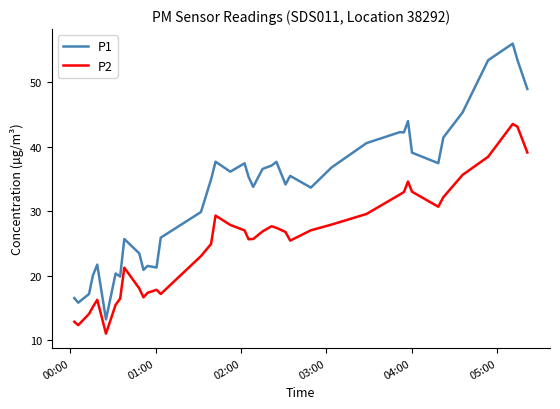

Rank the series by their average value, from lowest to highest.

P2, P1